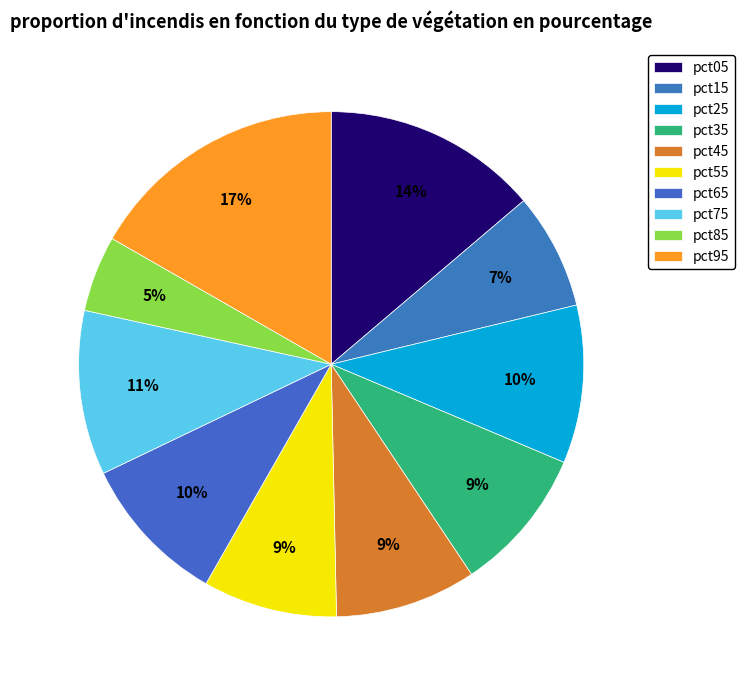

To the nearest percent, what is the difference between the largest and smallest slice percentages?

12%